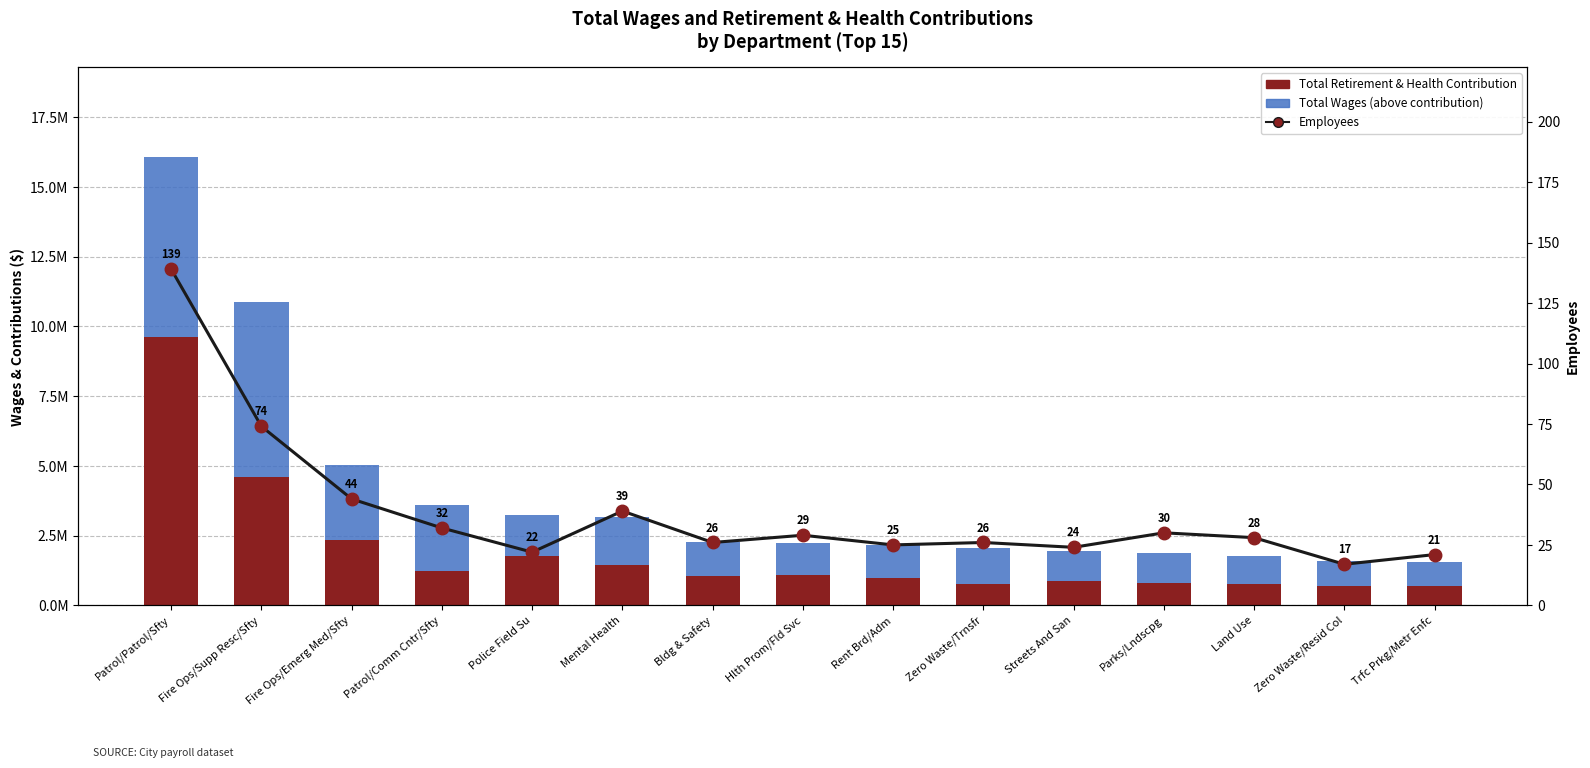

Which category has the lowest value across all series?

Zero Waste/Resid Col